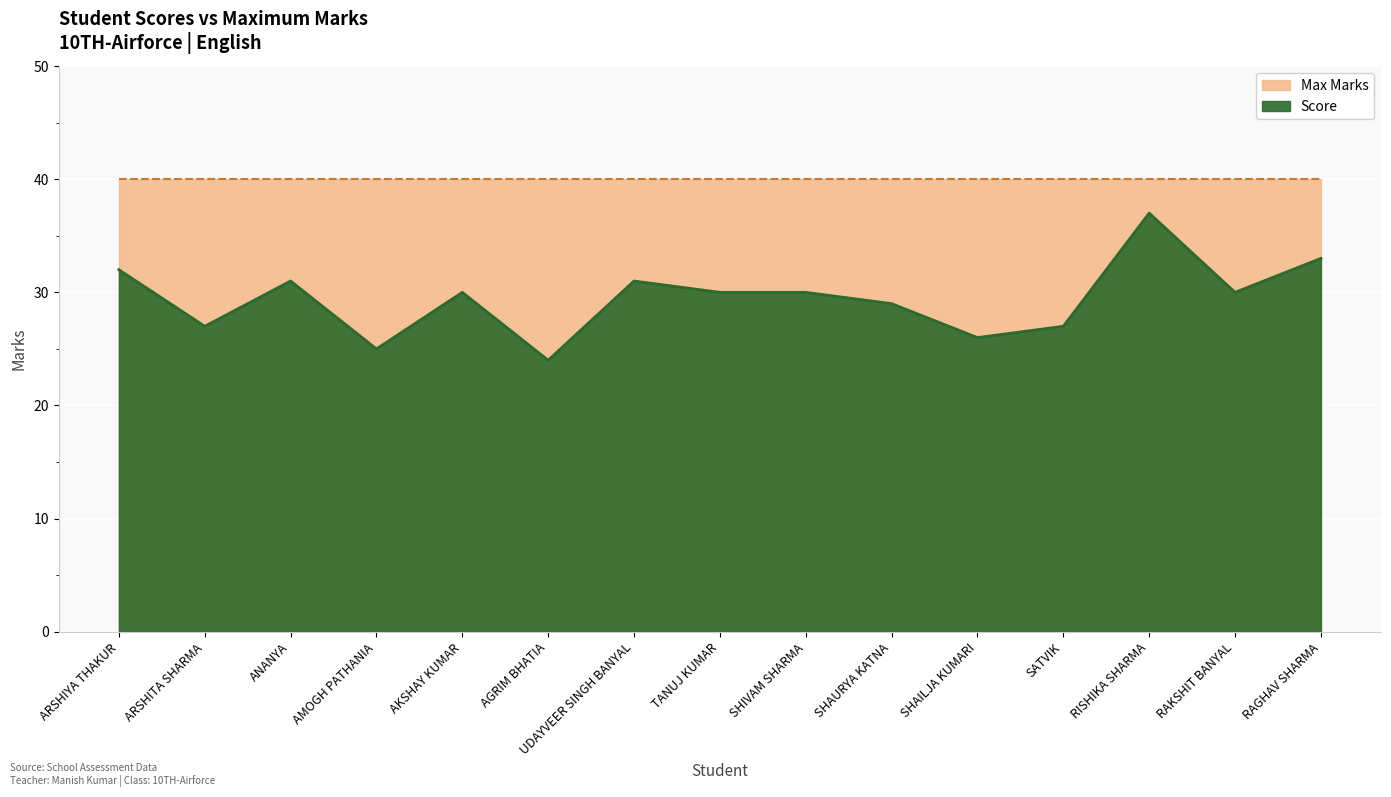

Reading left to right, list all the values displayed in this chart.

ARSHIYA THAKUR=32	ARSHITA SHARMA=27	ANANYA=31	AMOGH PATHANIA=25	AKSHAY KUMAR=30	AGRIM BHATIA=24	UDAYVEER SINGH BANYAL=31	TANUJ KUMAR=30	SHIVAM SHARMA=30	SHAURYA KATNA=29	SHAILJA KUMARI=26	SATVIK=27	RISHIKA SHARMA=37	RAKSHIT BANYAL=30	RAGHAV SHARMA=33